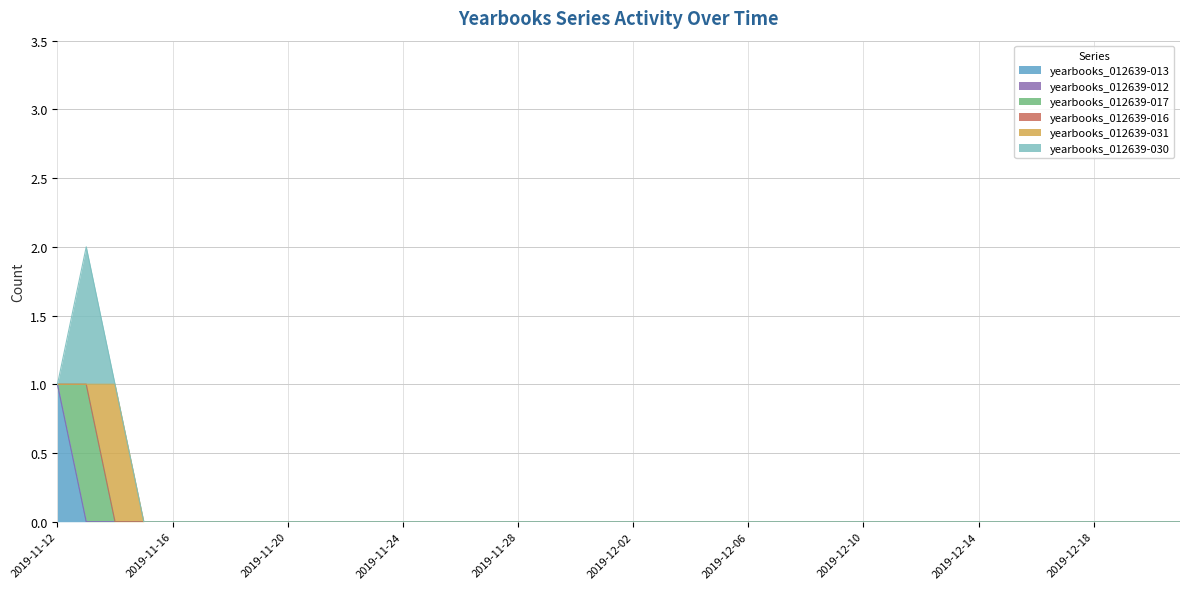

What is the label of the 35th point from the left?

2019-12-16